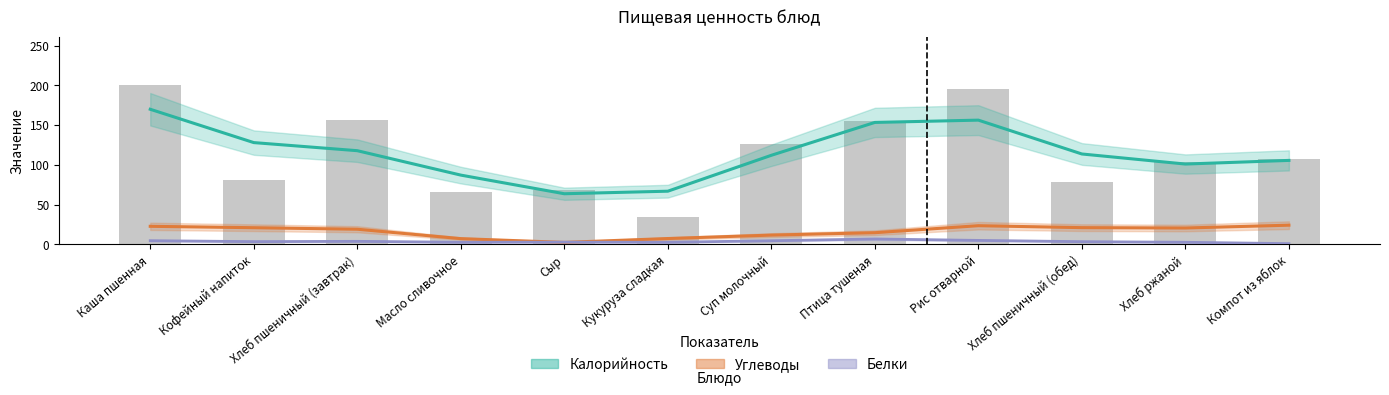

At which label does Калорийность reach its minimum?

Сыр